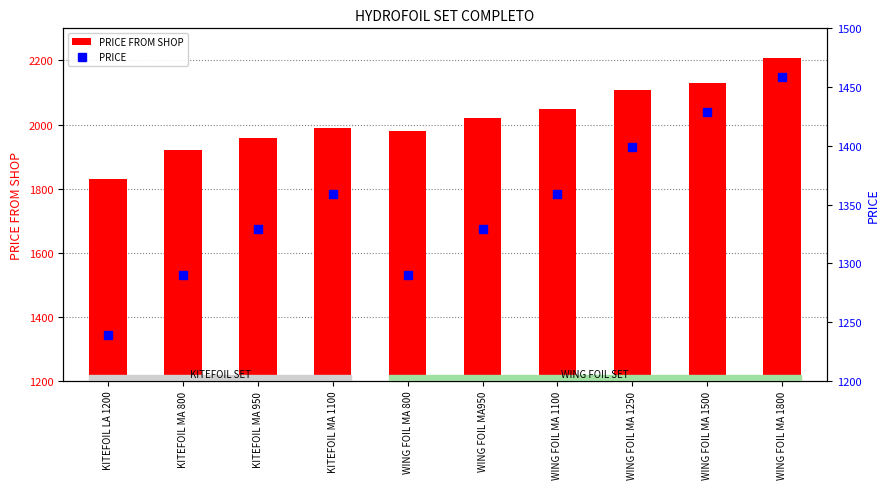

What value does the PRICE series have at WING FOIL MA 1250?

1399